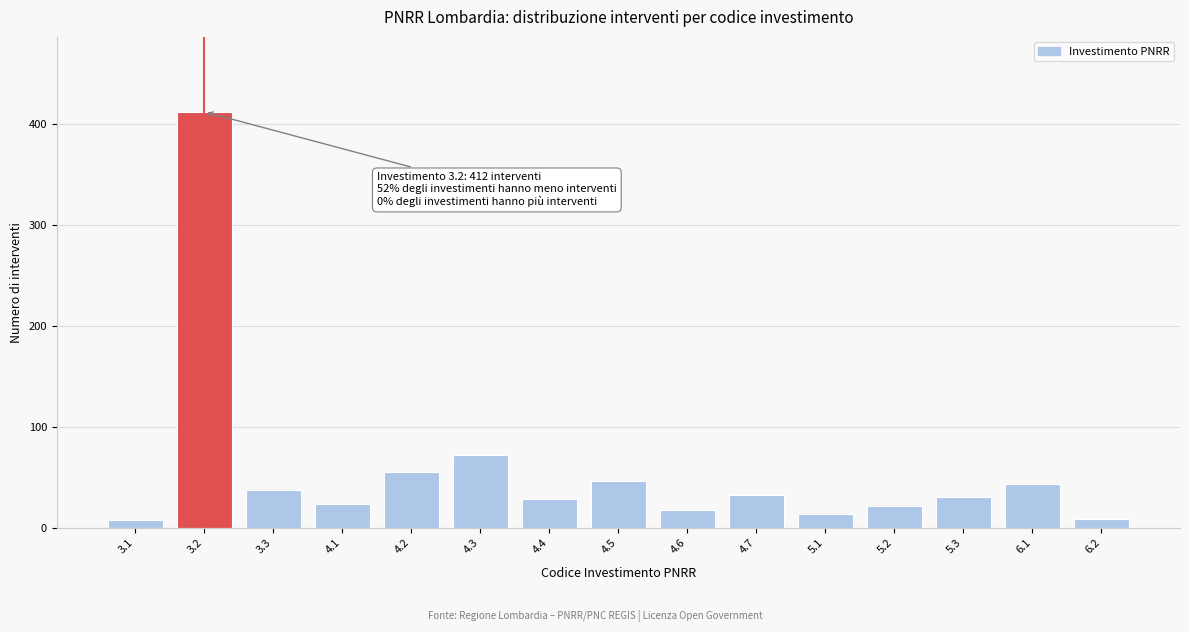

What is the difference between the maximum and second lowest values?

403